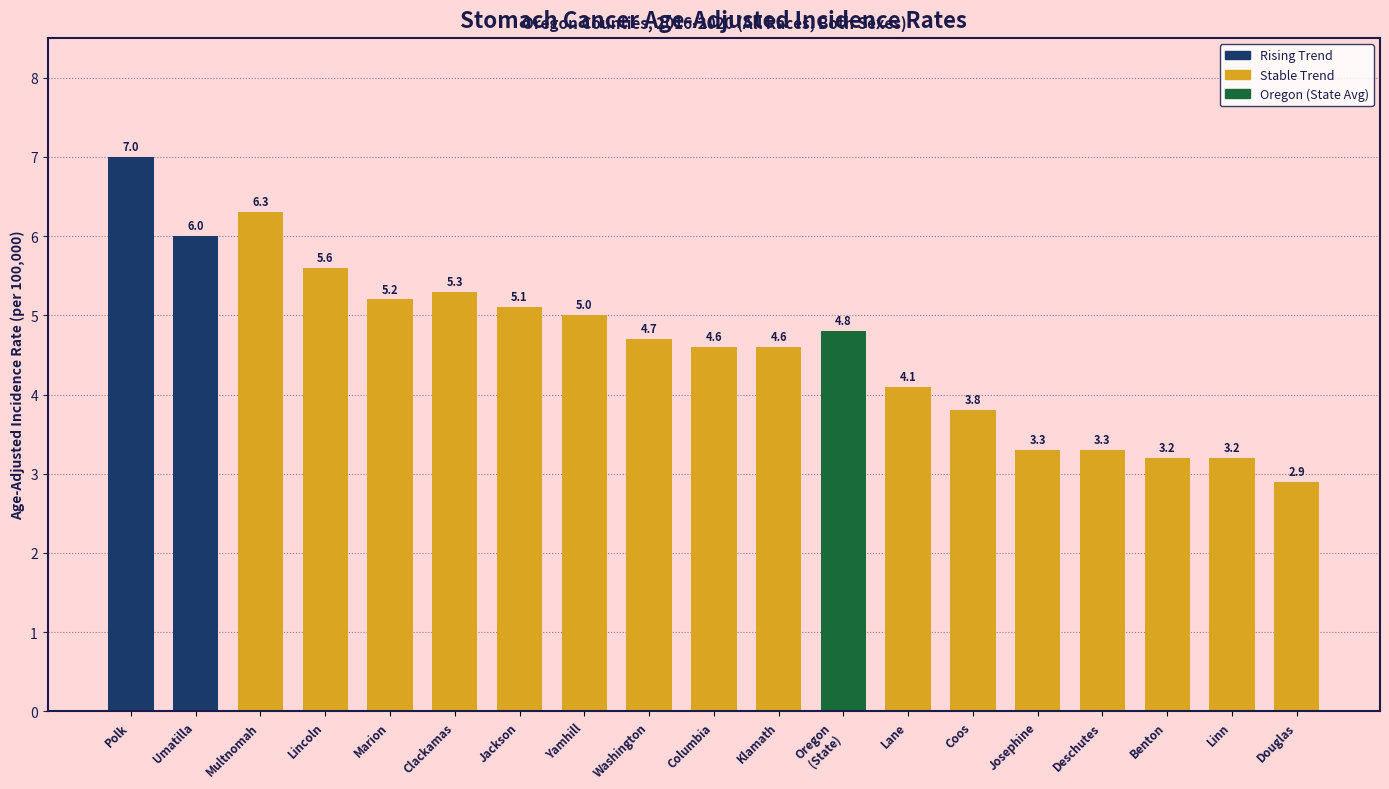

Does the chart contain any negative values?

No